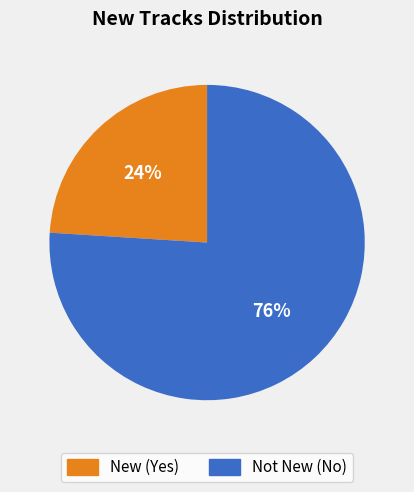

The Not New (No) slice represents 69% of the pie. True or false?

False